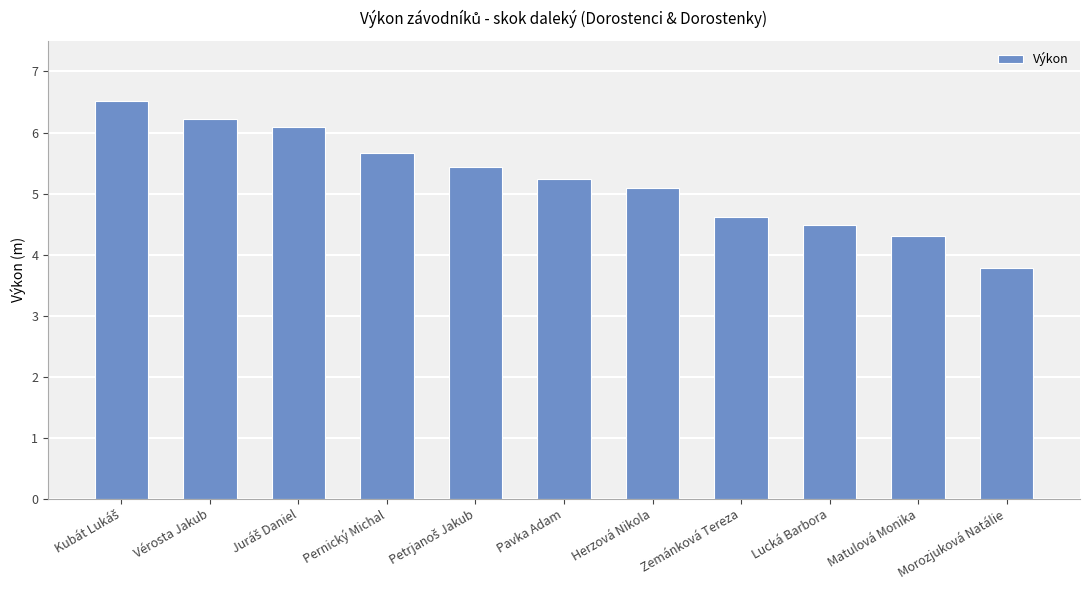

Reading left to right, list all the values displayed in this chart.

6.5	6.2	6.1	5.7	5.4	5.2	5.1	4.6	4.5	4.3	3.8